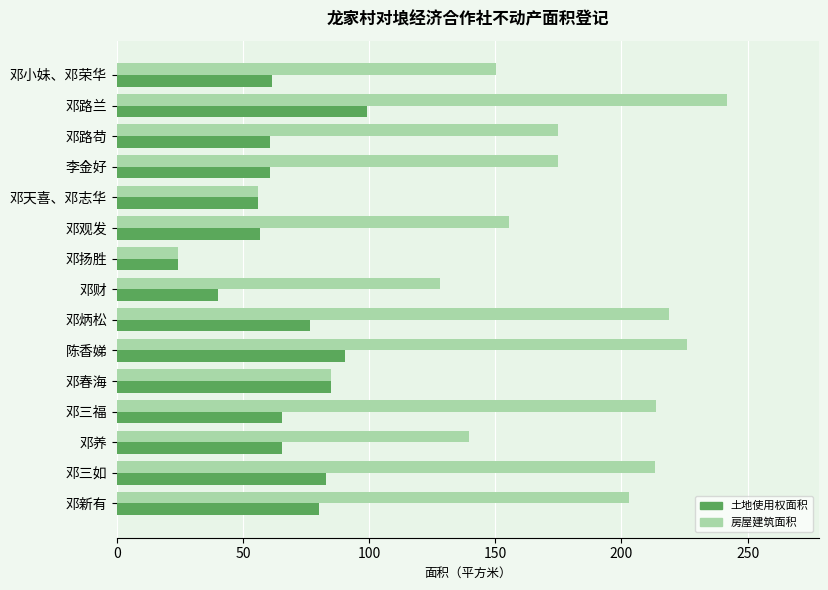

Which series has the largest range (max minus min)?

房屋建筑面积